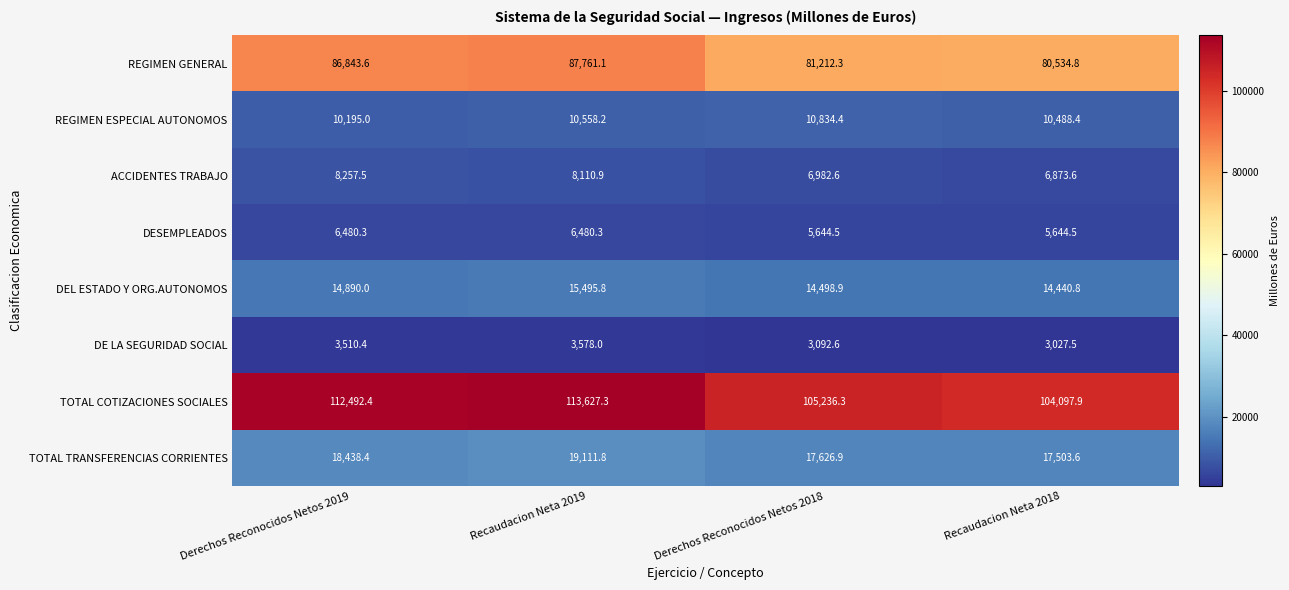

Which category has the lowest value in the DEL ESTADO Y ORG.AUTONOMOS series?

Recaudacion Neta 2018